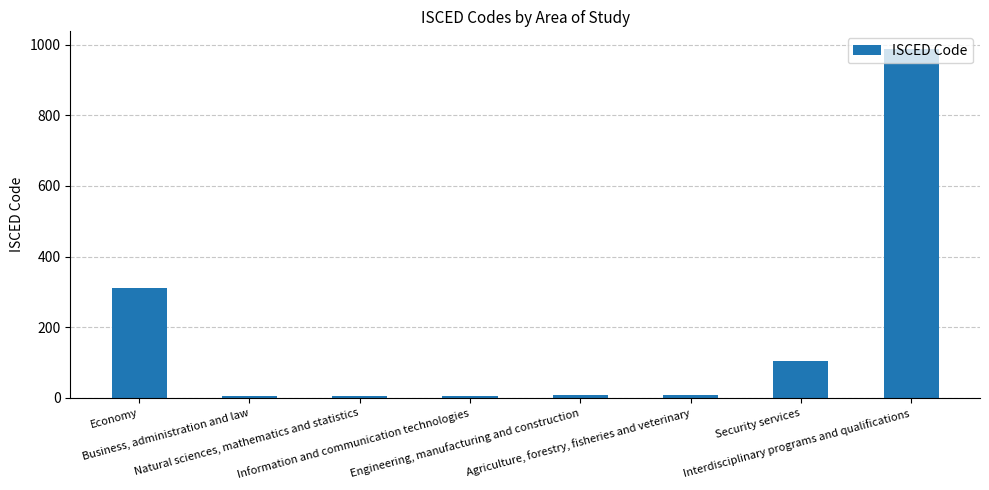

How many series are shown in this chart?

1